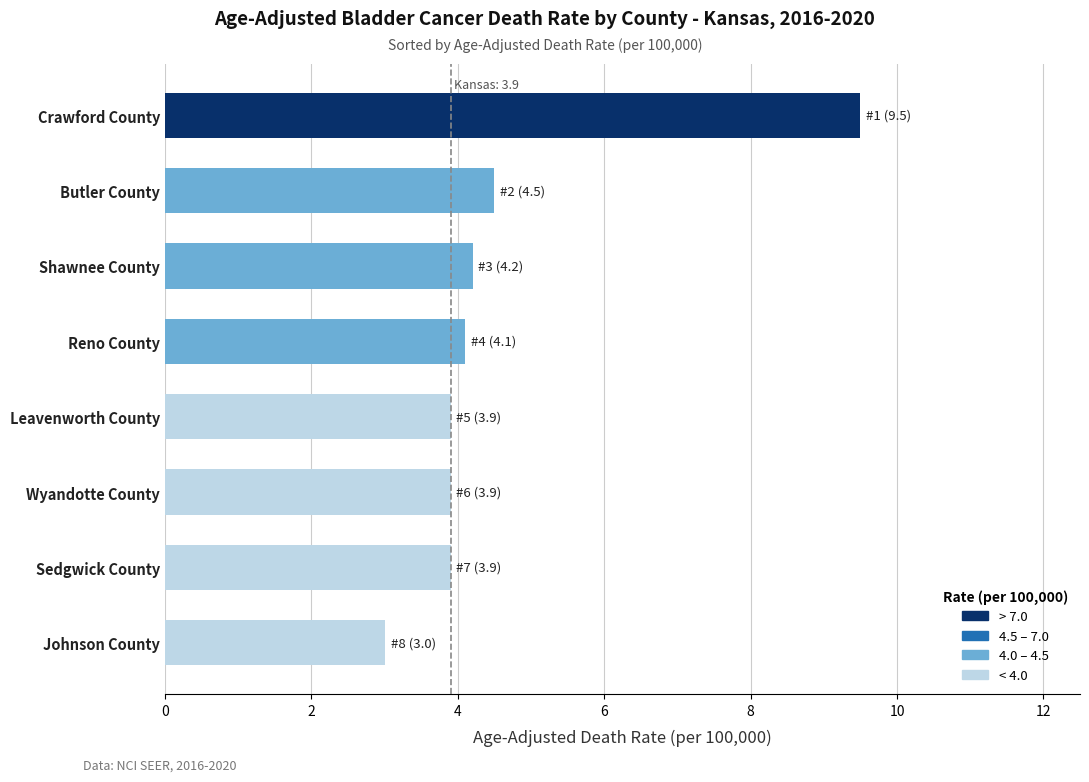

The chart shows a value of 3.0 at Johnson County. True or false?

True